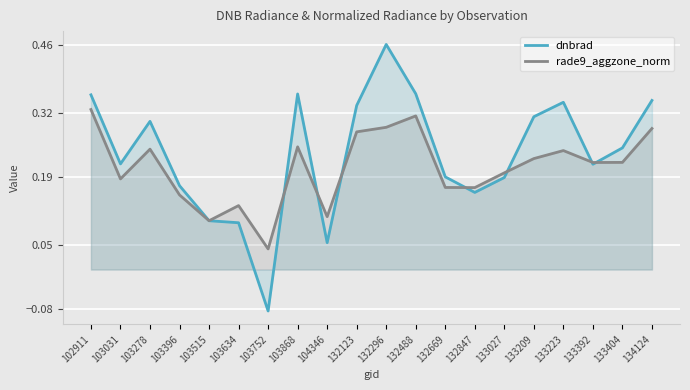

True or false: rade9_aggzone_norm and dnbrad intersect in this chart.

True